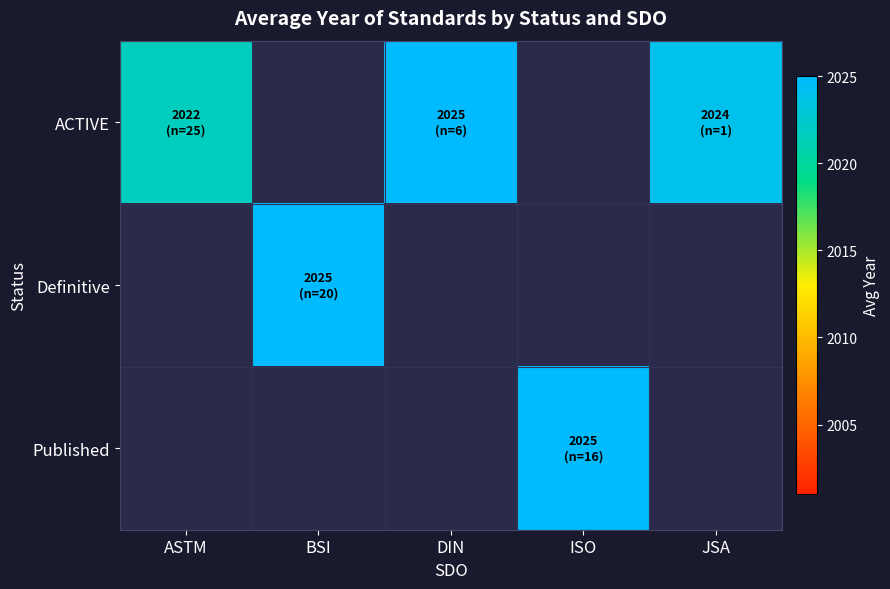

What is the smallest value displayed?

2021.6